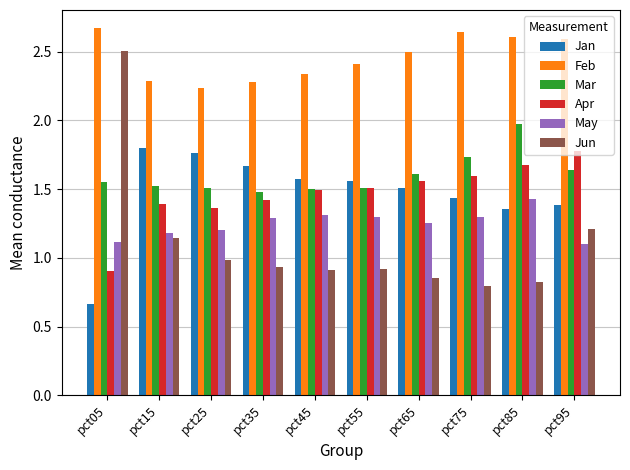

At how many categories does at least one series exceed 2?

10